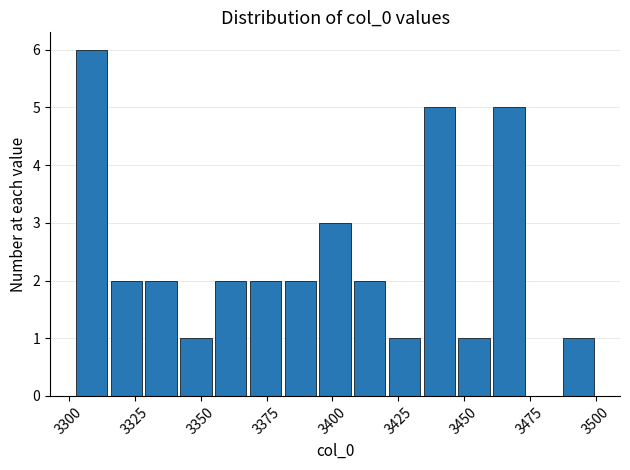

Read against the x-axis, roughly where is the centre of the tallest bar?

3310